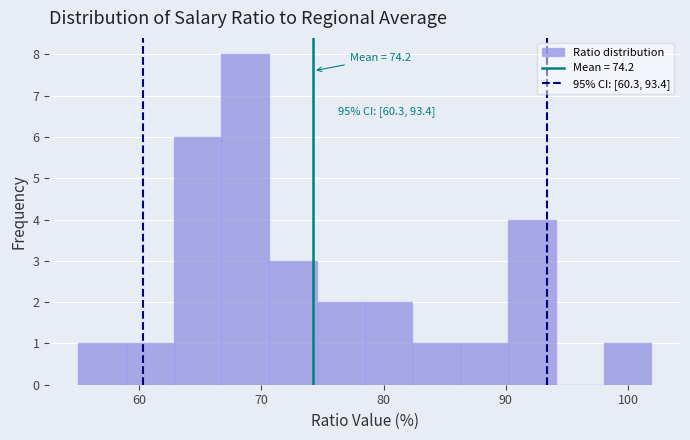

Around what value on the x-axis is the tallest bar? Give the approximate position of its centre, as read against the axis.

69